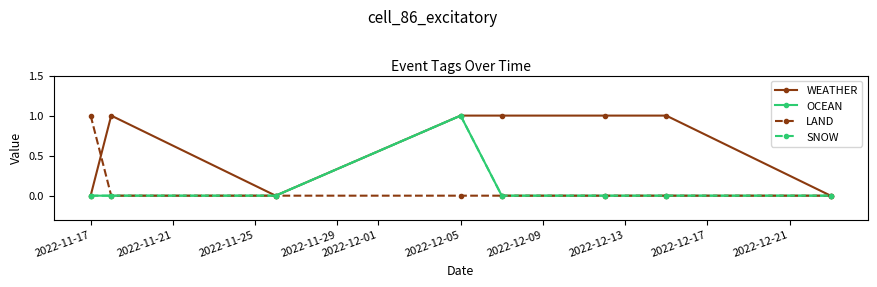

Is this an area chart (filled region under the line)?

No